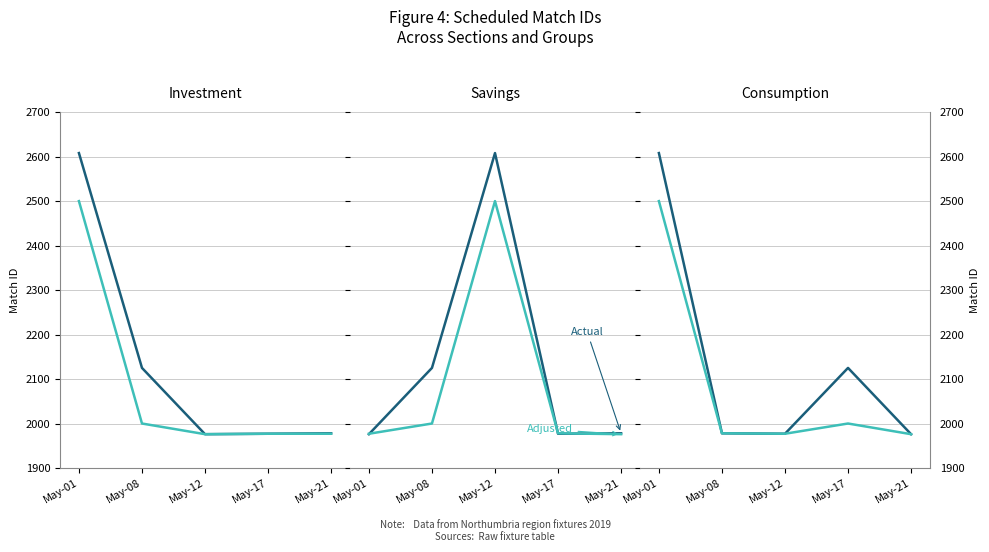

List the series in order of their overall mean, highest first.

Actual, Adjusted